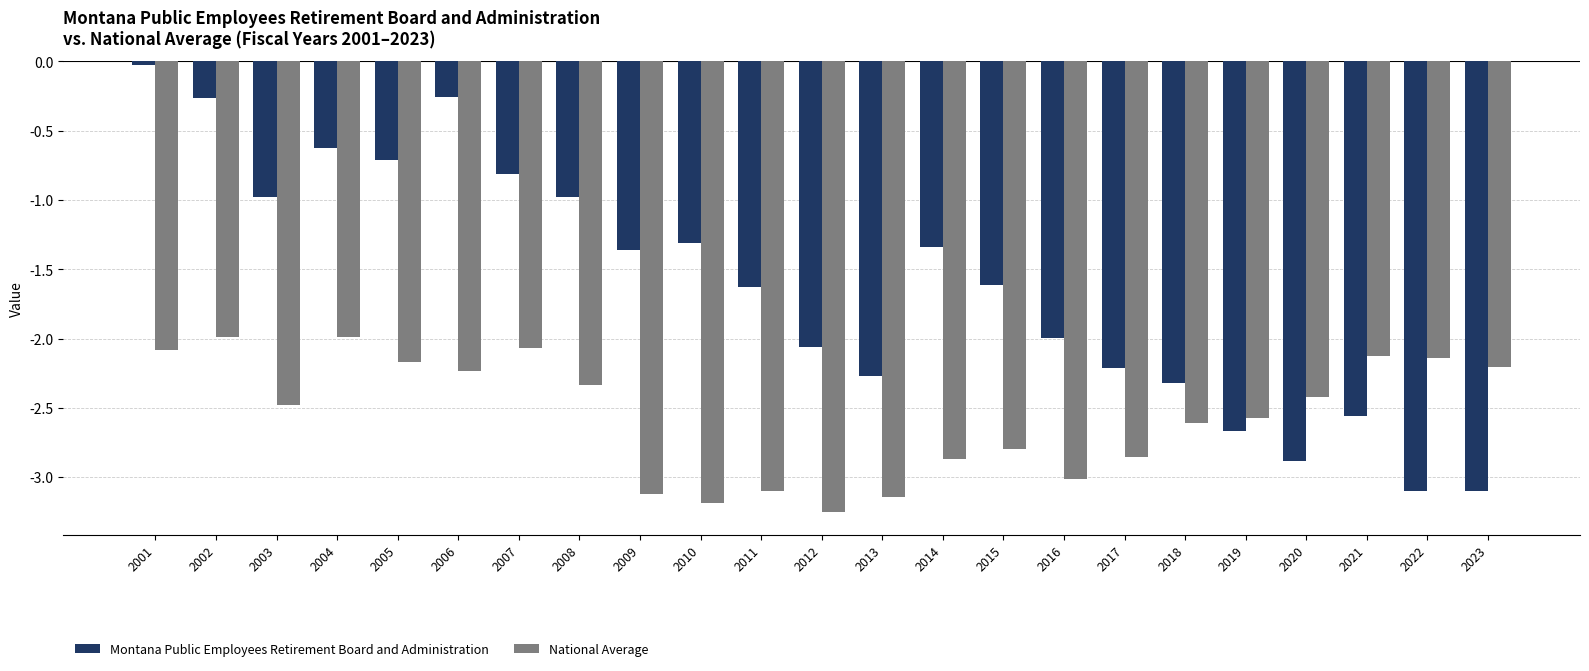

Rank the series at 2009 from lowest to highest value.

National Average, Montana Public Employees Retirement Board and Administration